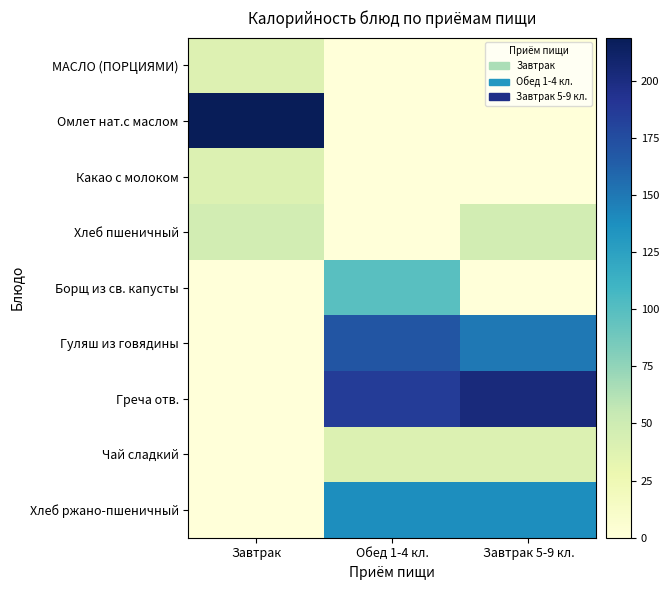

Count the number of data series in this chart.

9